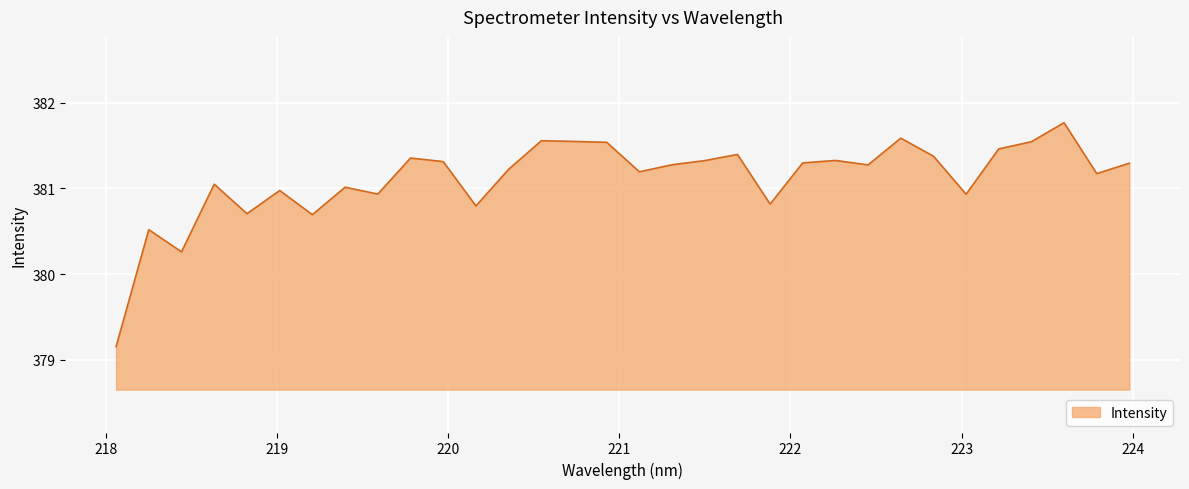

True or false: there are more than 0 points higher than both neighbors.

True